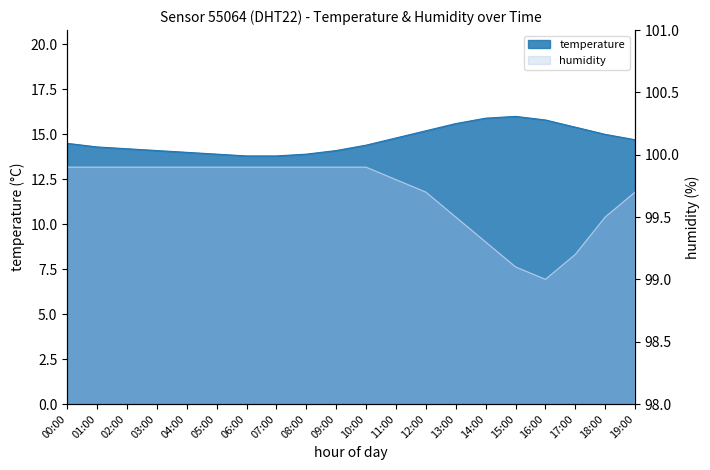

Does the chart display data point markers on the line(s)?

No